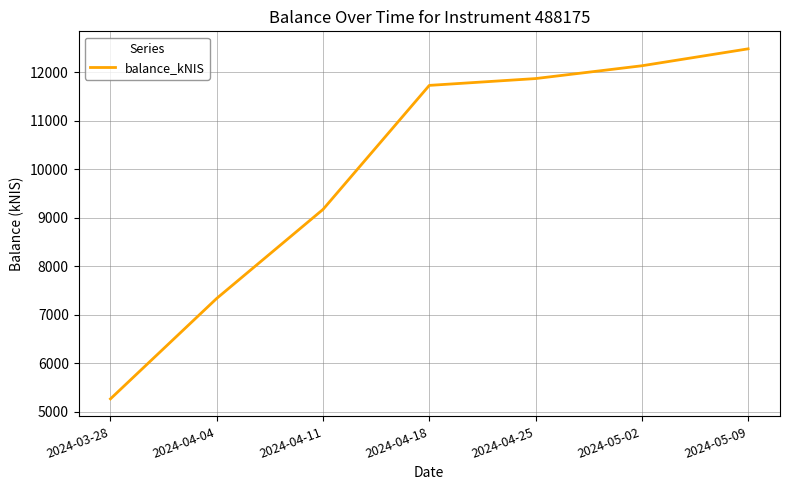

What is the sum of all values?

70009.1